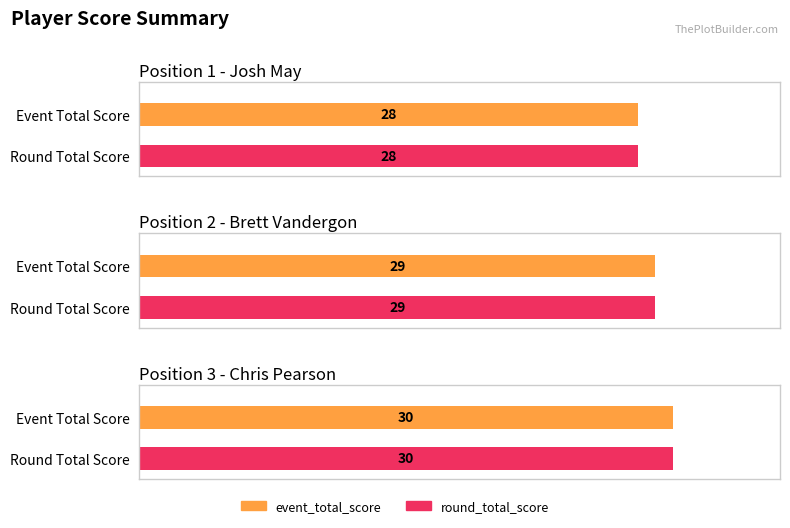

What value does the round_total_score series have at 1?

28